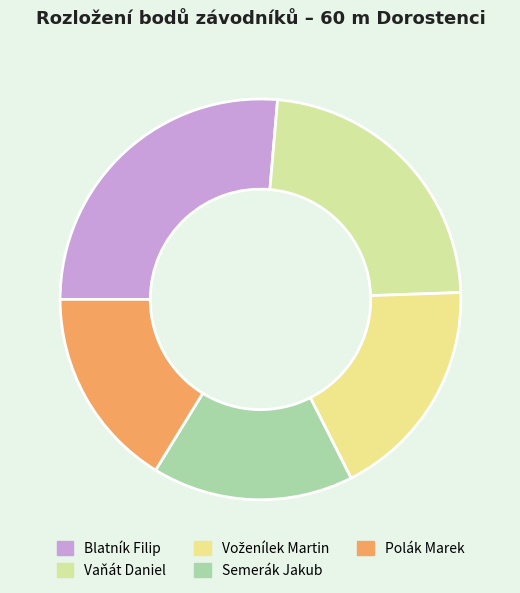

What is the smallest slice in the pie chart?

Semerák Jakub